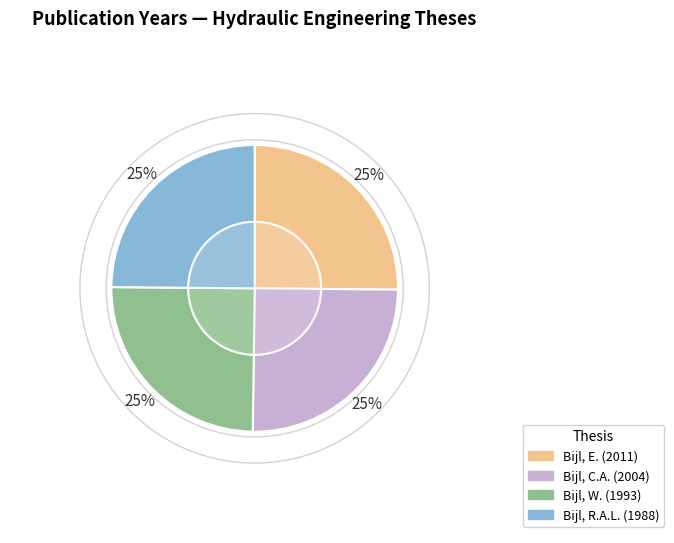

What percentage do Bijl, R.A.L. (1988) and Bijl, W. (1993) together represent?

49.8%